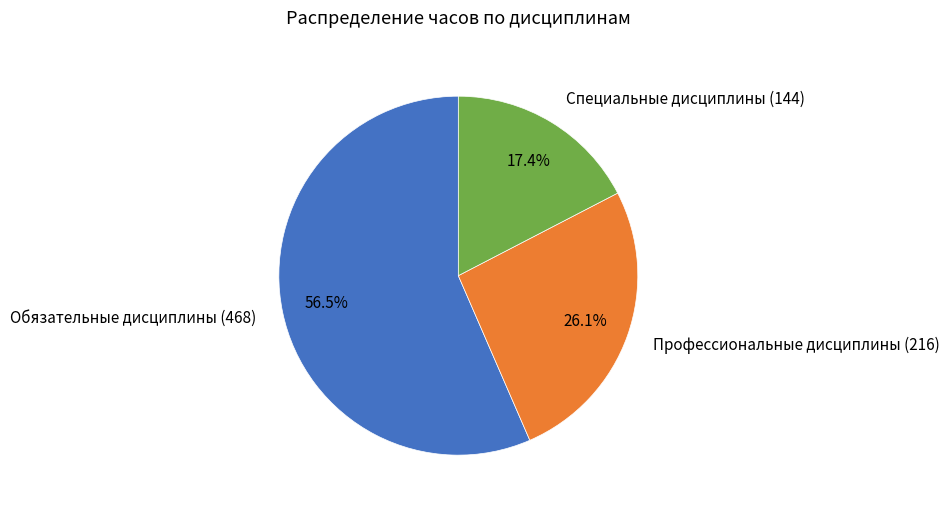

To the nearest percent, what is the difference between the largest and smallest slice percentages?

39%